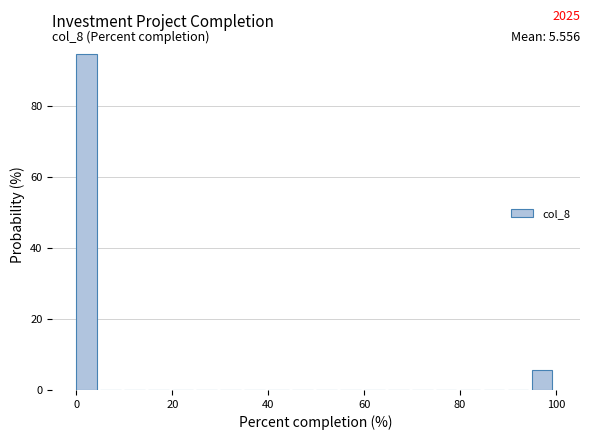

Read against the x-axis, roughly where is the centre of the tallest bar?

2